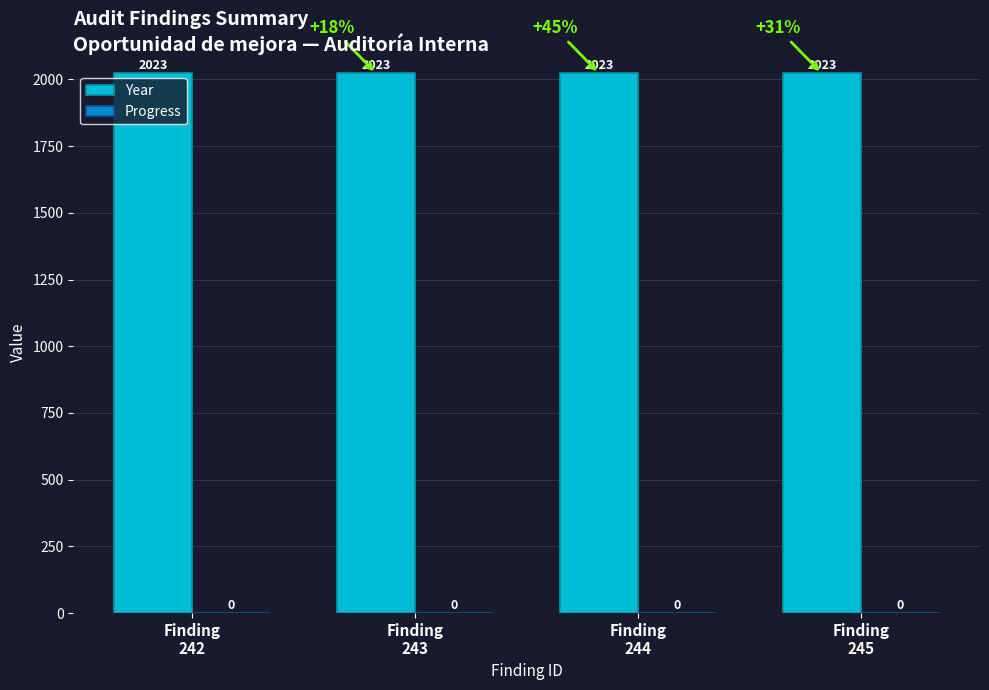

What is the total value across all series at Finding
245?

2023